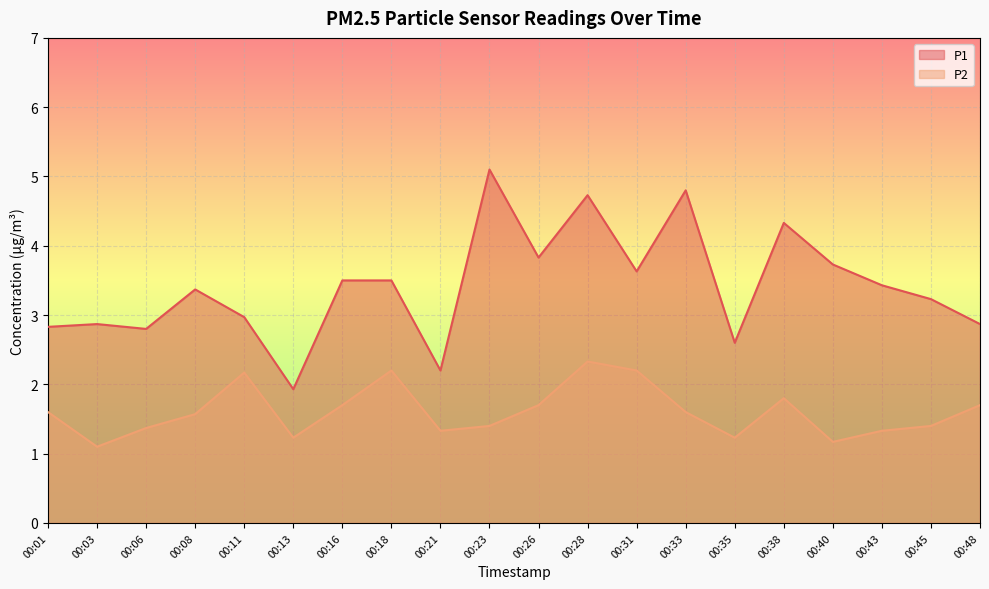

Which has a higher value, 00:26 or 00:16?

00:26